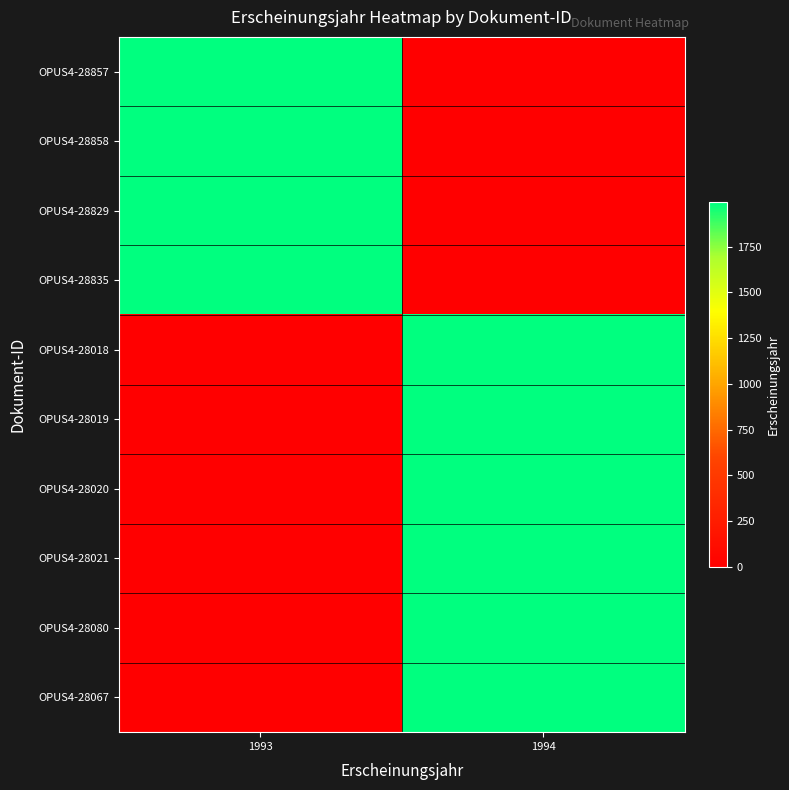

Reading right to left, list all the values displayed in this chart.

OPUS4-28857: 1994=0	1993=1993
OPUS4-28858: 1994=0	1993=1993
OPUS4-28829: 1994=0	1993=1993
OPUS4-28835: 1994=0	1993=1993
OPUS4-28018: 1994=1994	1993=0
OPUS4-28019: 1994=1994	1993=0
OPUS4-28020: 1994=1994	1993=0
OPUS4-28021: 1994=1994	1993=0
OPUS4-28080: 1994=1994	1993=0
OPUS4-28067: 1994=1994	1993=0